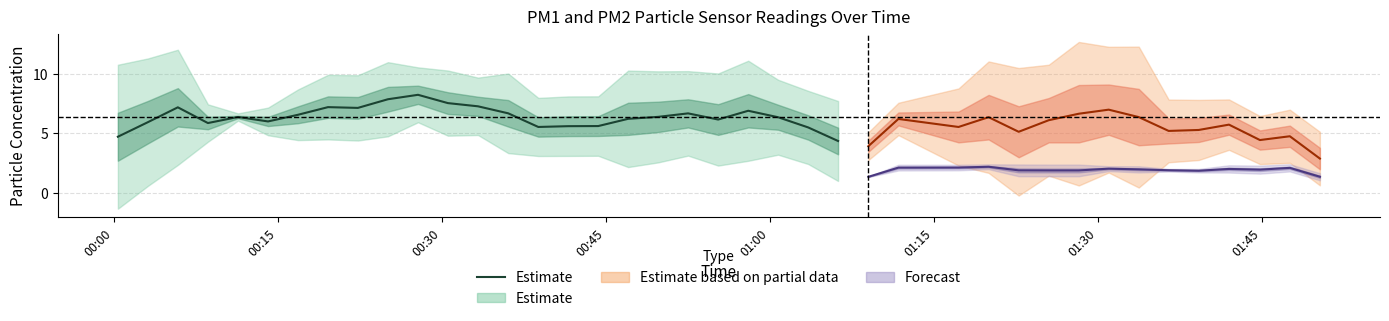

How many data points are less than 6?

8